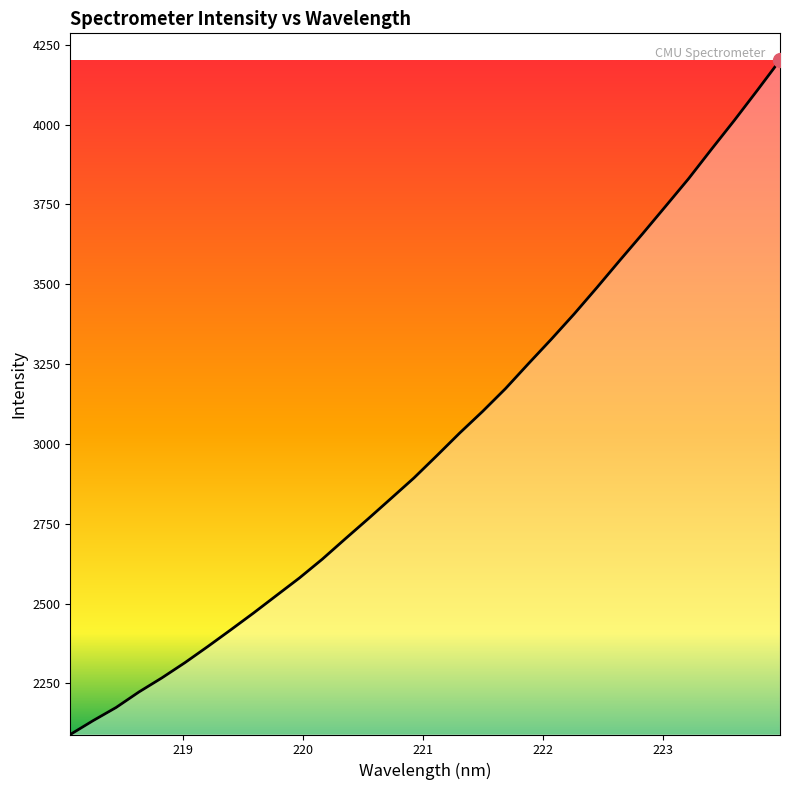

What is the difference between the maximum and minimum values?

2111.7